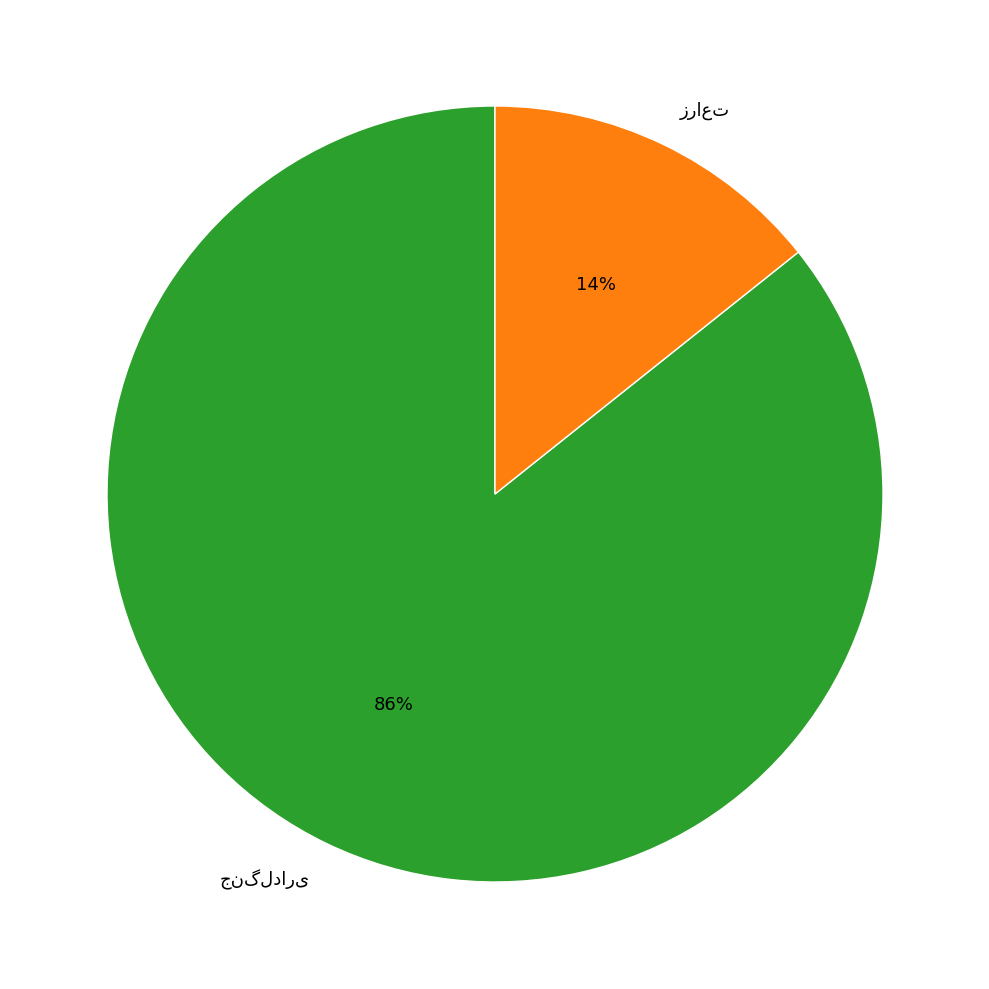

To the nearest percent, what is the average slice percentage?

50%